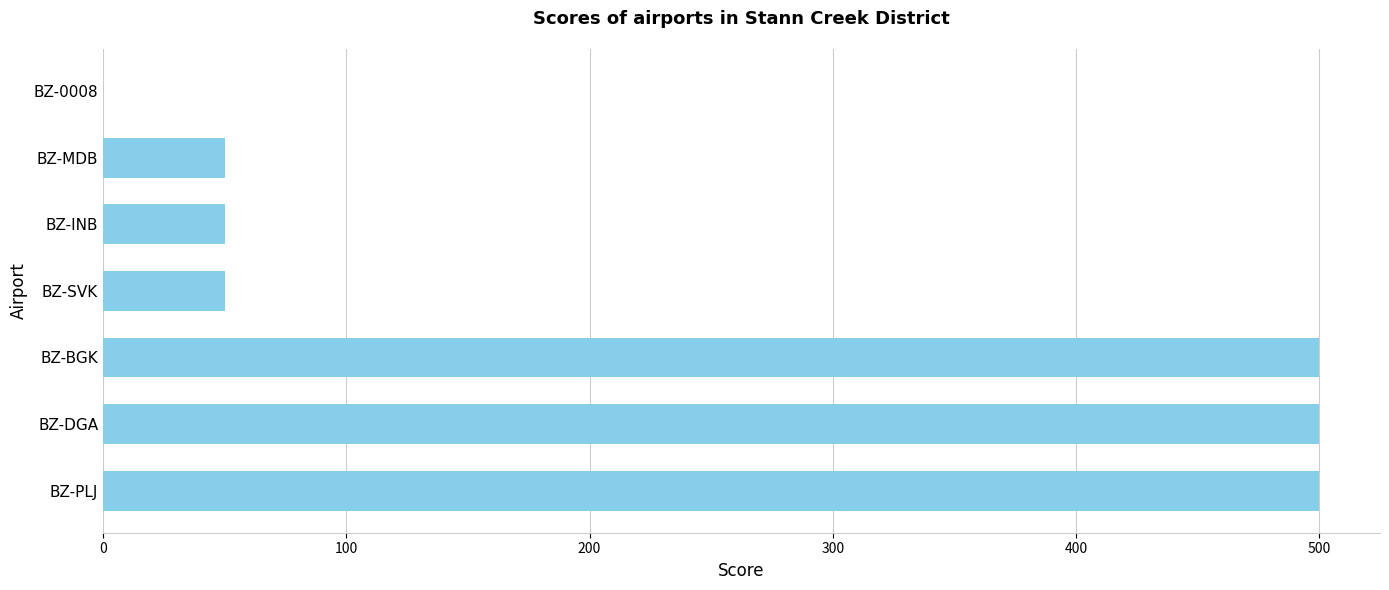

The chart shows a value of 50 at BZ-MDB. True or false?

True